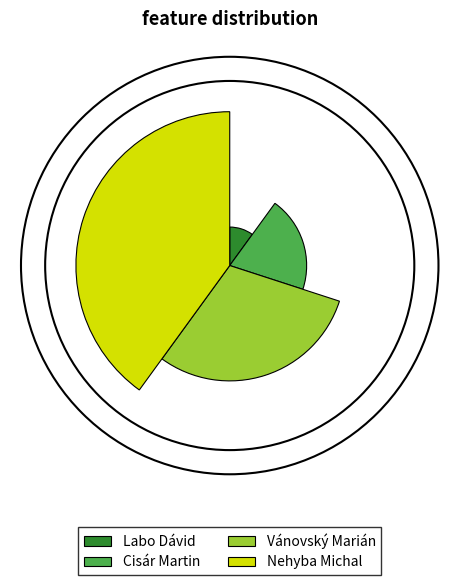

To the nearest percent, what percentage of the pie is Nehyba Michal?

40%